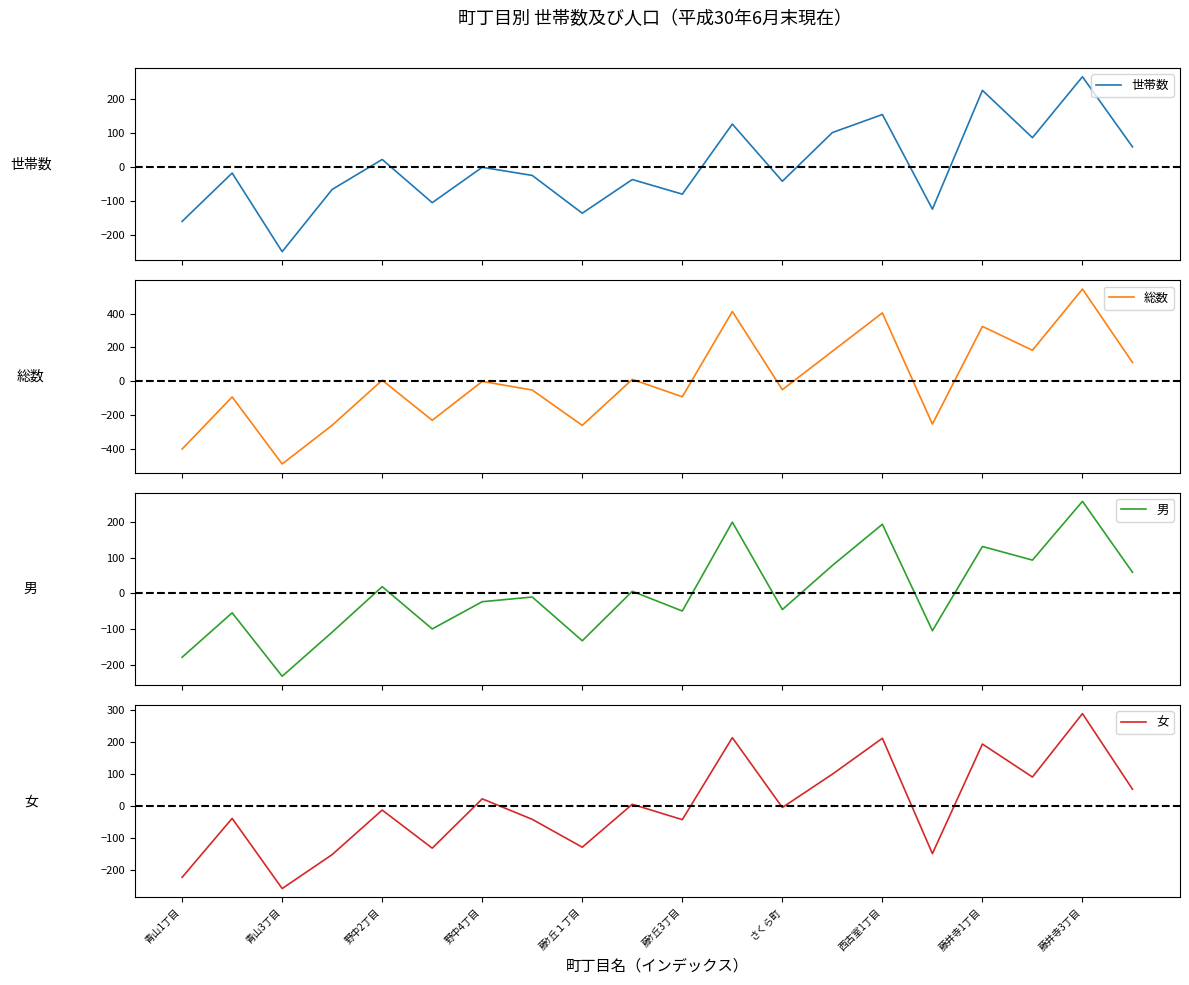

What is the minimum value for 男?

-231.1